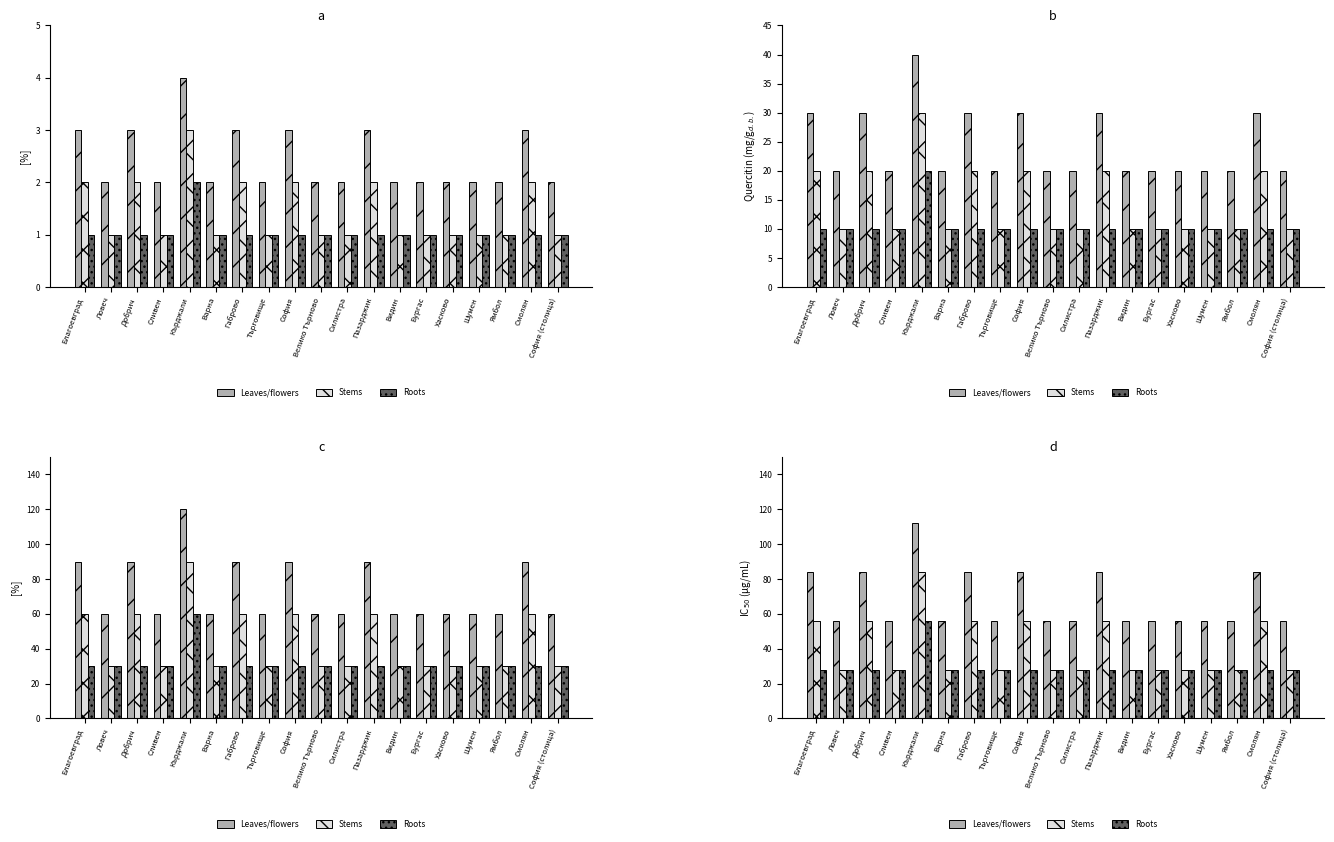

List the labels in order of Roots value, smallest first.

Благоевград, Ловеч, Добрич, Сливен, Варна, Габрово, Търговище, София, Велико Търново, Силистра, Пазарджик, Видин, Бургас, Хасково, Шумен, Ямбол, Смолян, София (столица), Кърджали